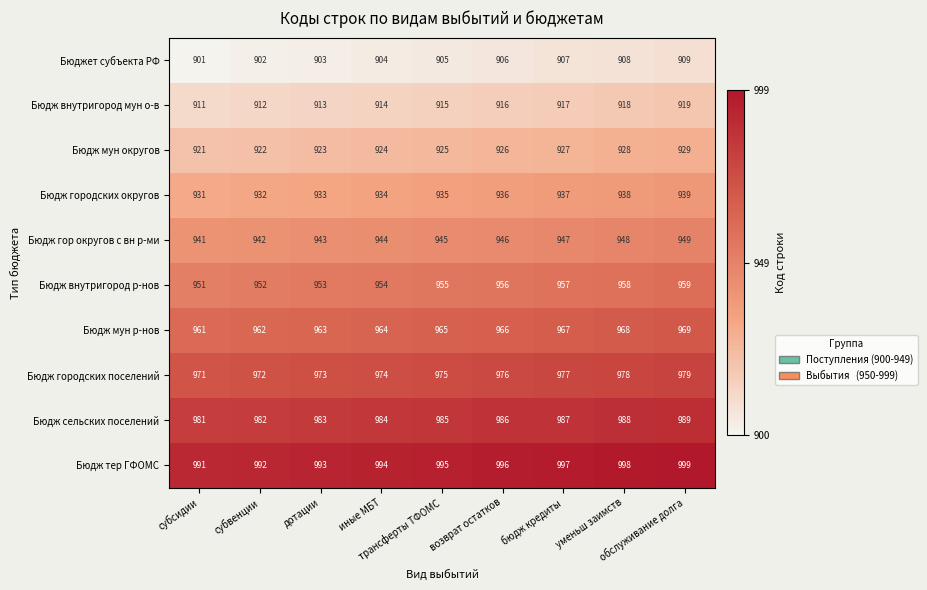

How many Бюдж сельских поселений values are between 983 and 987?

5